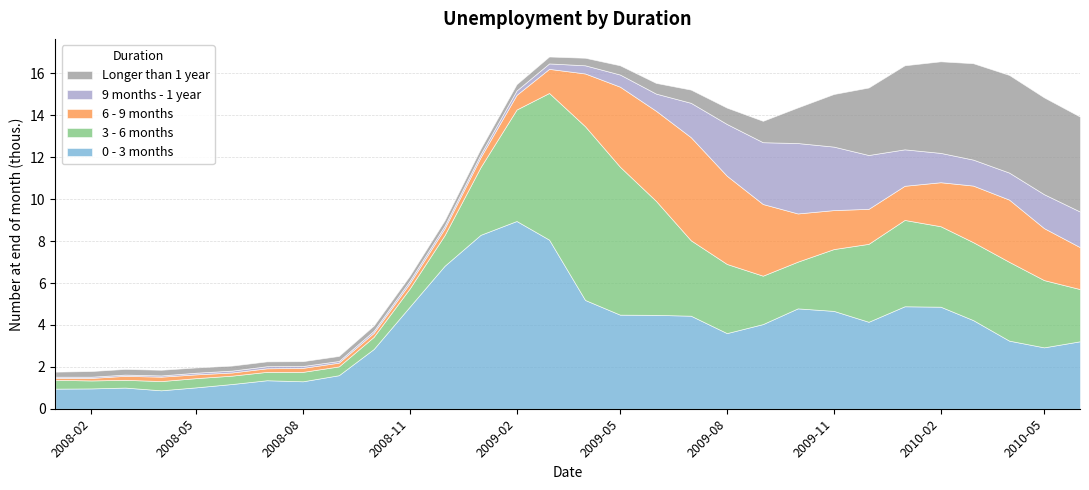

Which series has the largest range (max minus min)?

0 - 3 months